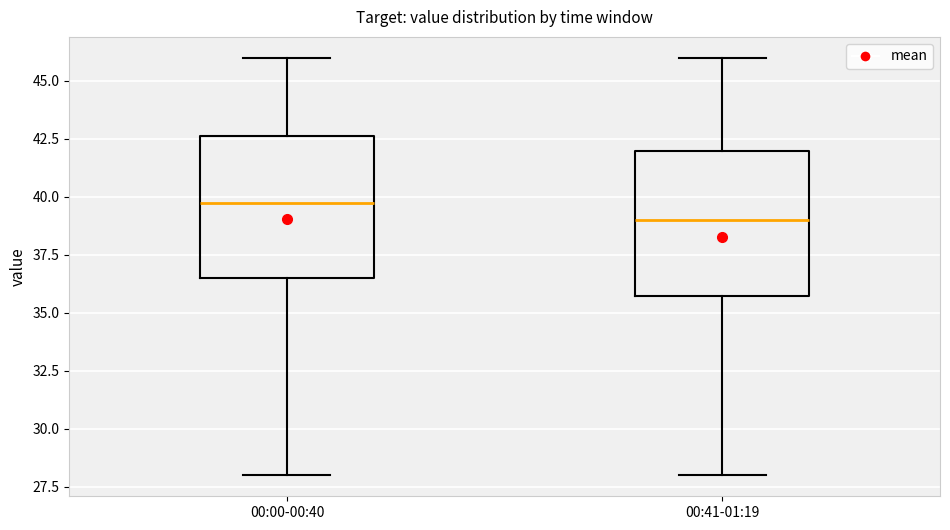

Where does the lower whisker of the box for 00:41-01:19 end on the y-axis? The values are not printed on the chart, so give them approximately, as read against the axis.

28.0